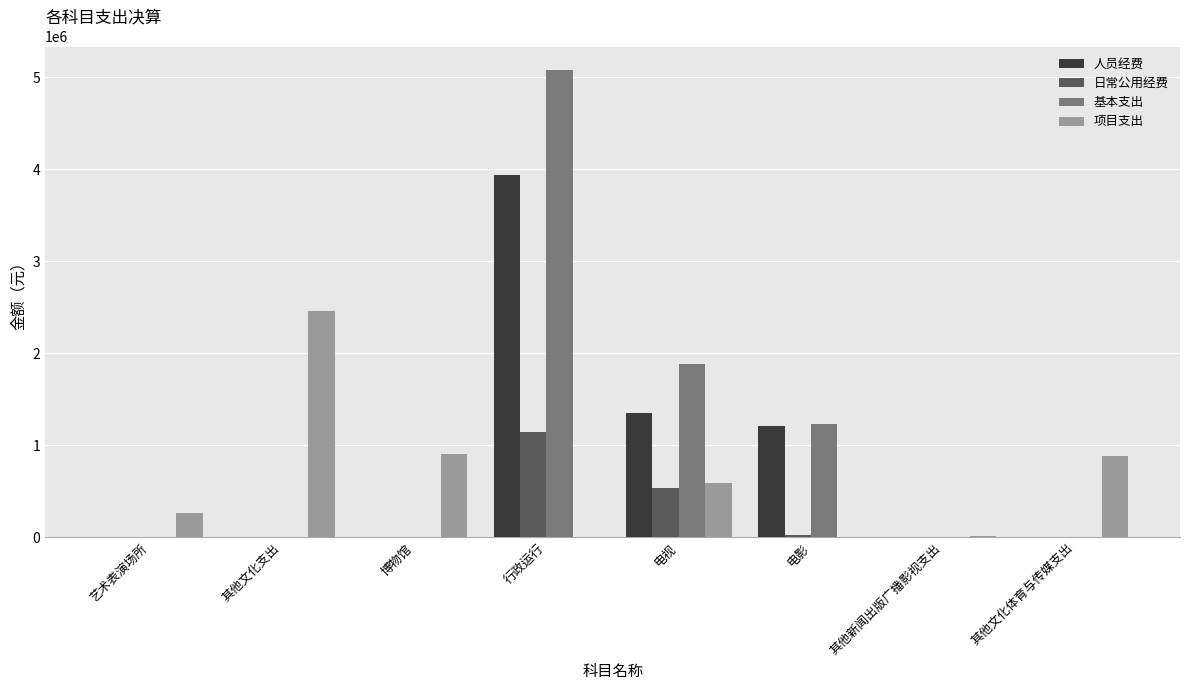

At which label does 日常公用经费 reach its peak?

行政运行